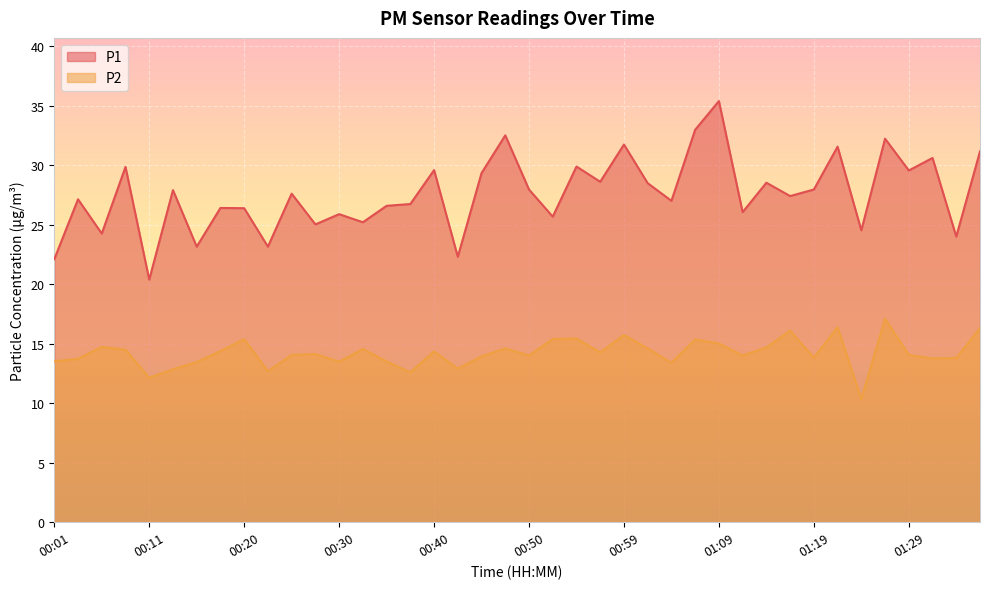

Which category has the highest value in the P1 series?

01:09